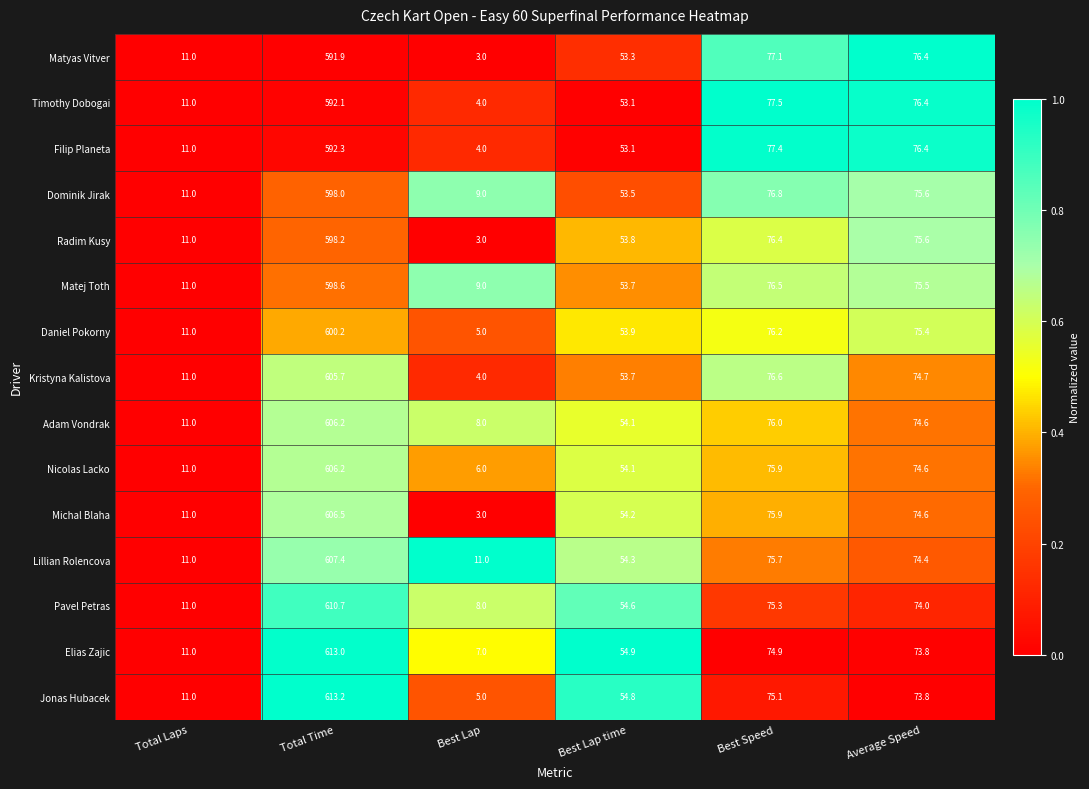

Which category has the lowest value across all series?

Best Lap